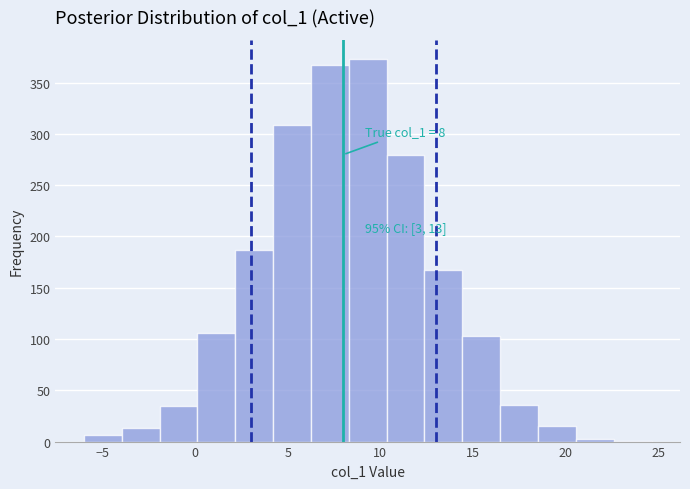

Over which range of the x-axis is the bar tallest?

8.5 to 10.5